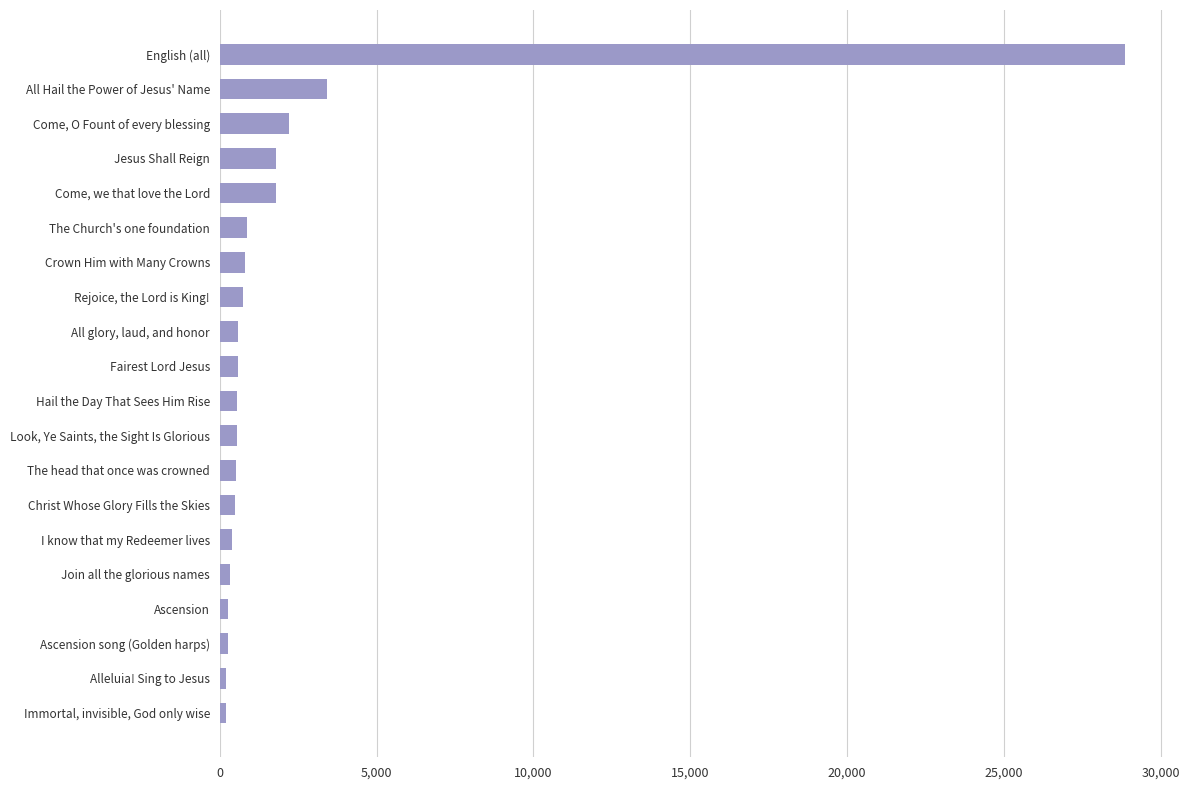

What is the difference between the second highest and second lowest values?

3203